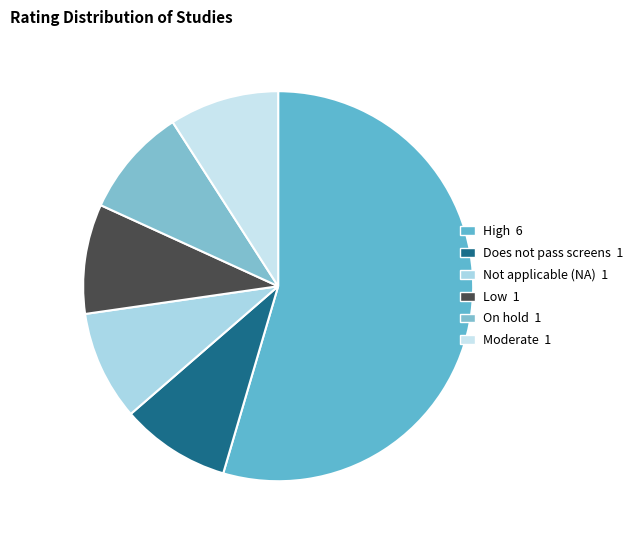

Between Does not pass screens and Not applicable (NA), which is larger?

Does not pass screens